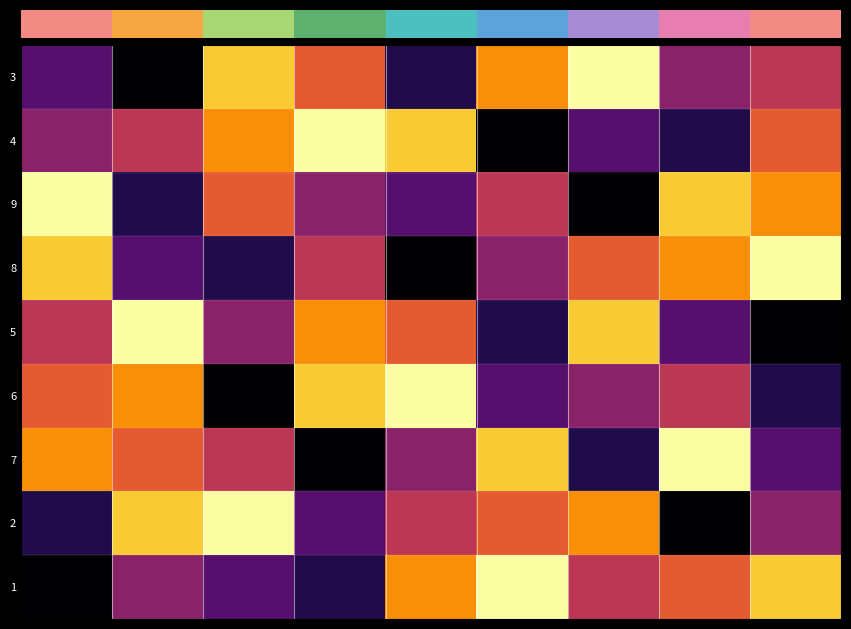

Count the number of data series in this chart.

9